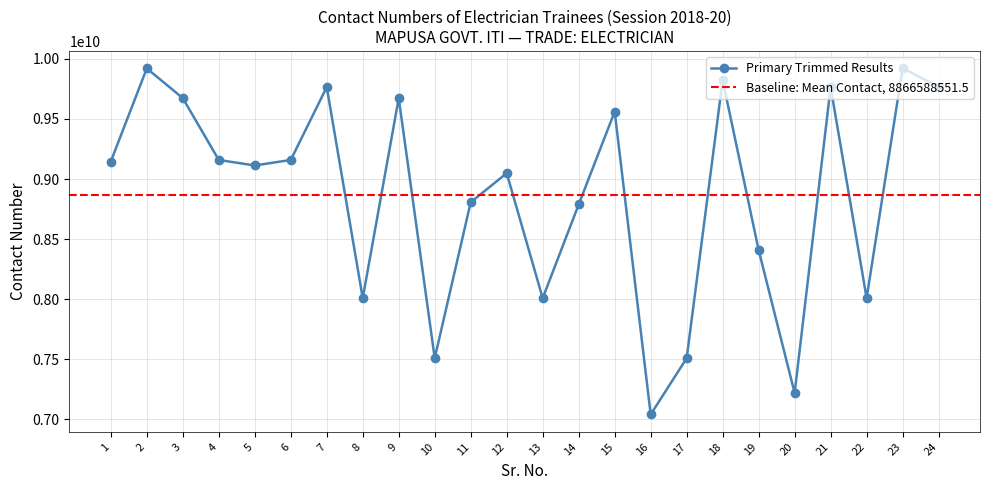

Count the number of values greater than 9145532442.

11